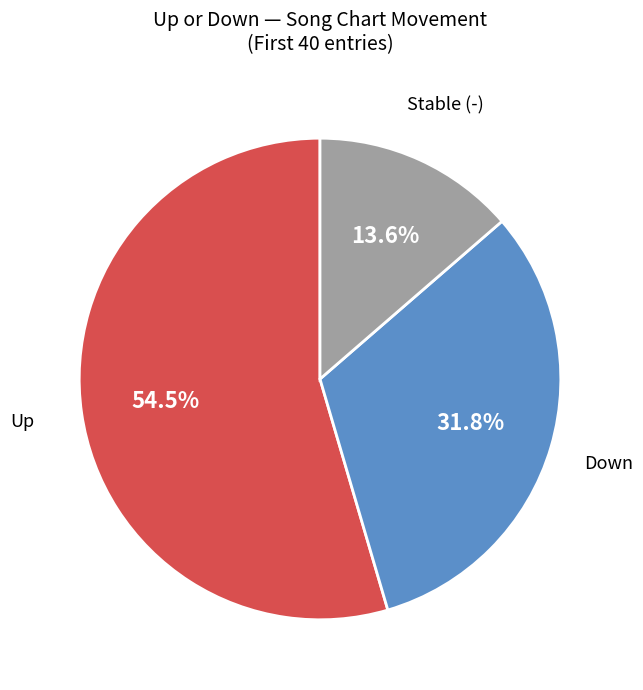

Is there a majority slice in this chart?

Yes